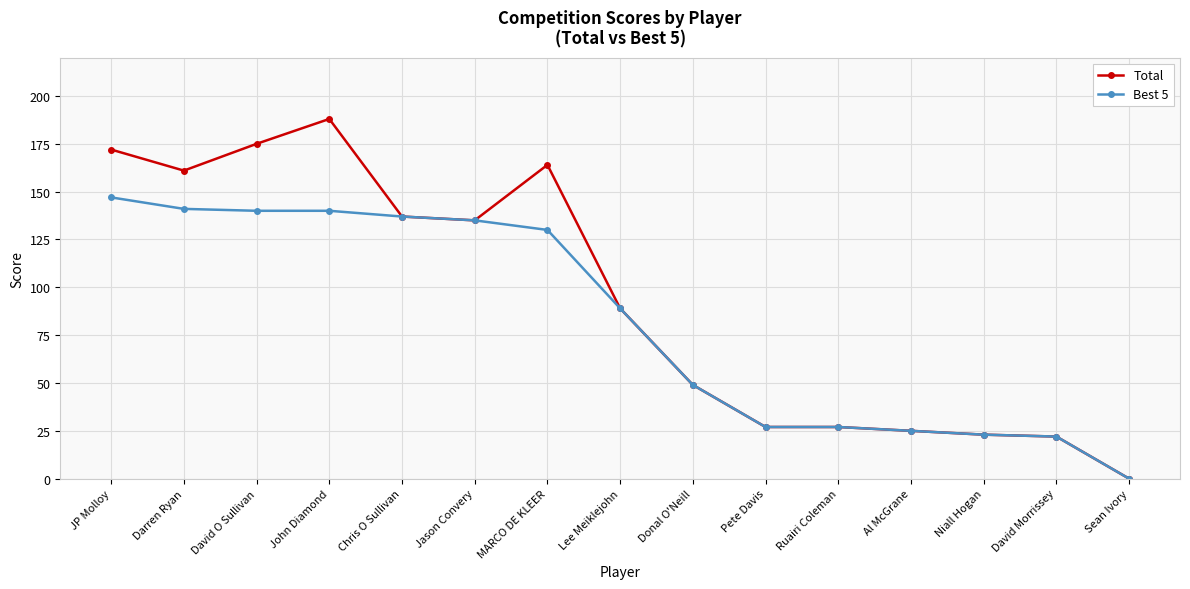

At which category is the sum across all series the highest?

John Diamond